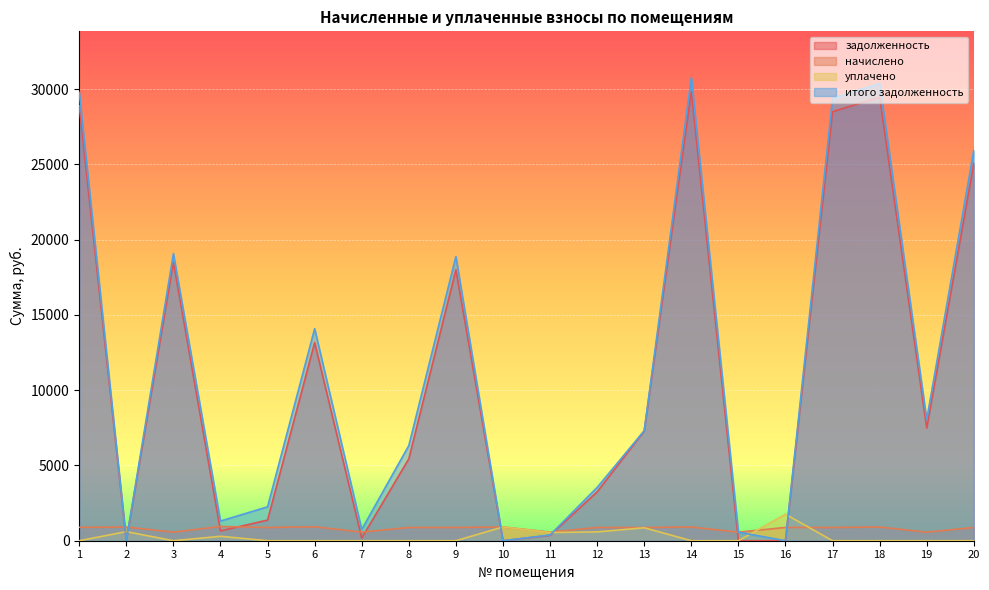

How many interior local valleys does the задолженность series have?

5